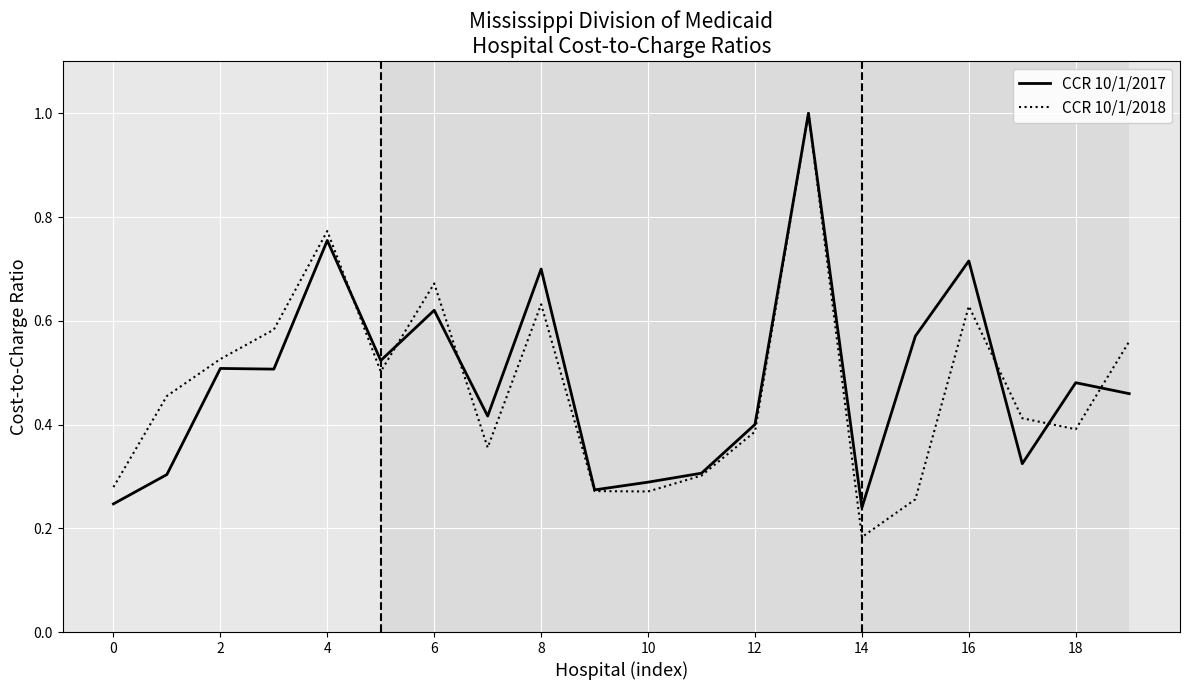

Count the number of data series in this chart.

2